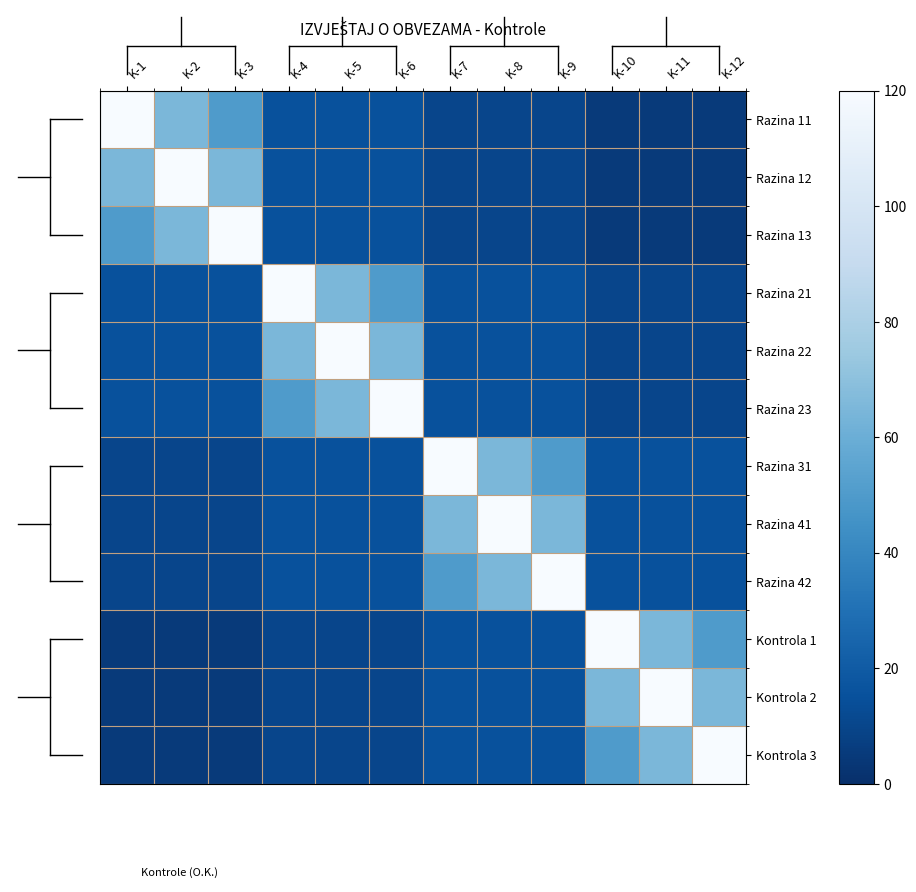

Reading right to left, list all the values displayed in this chart.

Razina 11: K-12=5	K-11=5	K-10=5	K-9=10	K-8=10	K-7=10	K-6=15	K-5=15	K-4=15	K-3=50	K-2=65	K-1=120
Razina 12: K-12=5	K-11=5	K-10=5	K-9=10	K-8=10	K-7=10	K-6=15	K-5=15	K-4=15	K-3=65	K-2=120	K-1=65
Razina 13: K-12=5	K-11=5	K-10=5	K-9=10	K-8=10	K-7=10	K-6=15	K-5=15	K-4=15	K-3=120	K-2=65	K-1=50
Razina 21: K-12=10	K-11=10	K-10=10	K-9=15	K-8=15	K-7=15	K-6=50	K-5=65	K-4=120	K-3=15	K-2=15	K-1=15
Razina 22: K-12=10	K-11=10	K-10=10	K-9=15	K-8=15	K-7=15	K-6=65	K-5=120	K-4=65	K-3=15	K-2=15	K-1=15
Razina 23: K-12=10	K-11=10	K-10=10	K-9=15	K-8=15	K-7=15	K-6=120	K-5=65	K-4=50	K-3=15	K-2=15	K-1=15
Razina 31: K-12=15	K-11=15	K-10=15	K-9=50	K-8=65	K-7=120	K-6=15	K-5=15	K-4=15	K-3=10	K-2=10	K-1=10
Razina 41: K-12=15	K-11=15	K-10=15	K-9=65	K-8=120	K-7=65	K-6=15	K-5=15	K-4=15	K-3=10	K-2=10	K-1=10
Razina 42: K-12=15	K-11=15	K-10=15	K-9=120	K-8=65	K-7=50	K-6=15	K-5=15	K-4=15	K-3=10	K-2=10	K-1=10
Kontrola 1: K-12=50	K-11=65	K-10=120	K-9=15	K-8=15	K-7=15	K-6=10	K-5=10	K-4=10	K-3=5	K-2=5	K-1=5
Kontrola 2: K-12=65	K-11=120	K-10=65	K-9=15	K-8=15	K-7=15	K-6=10	K-5=10	K-4=10	K-3=5	K-2=5	K-1=5
Kontrola 3: K-12=120	K-11=65	K-10=50	K-9=15	K-8=15	K-7=15	K-6=10	K-5=10	K-4=10	K-3=5	K-2=5	K-1=5